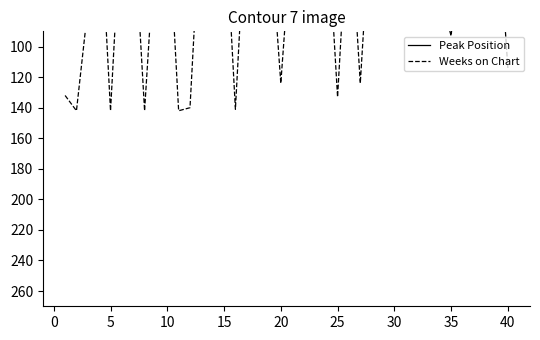

The Weeks on Chart series shows 1 at 27. True or false?

False